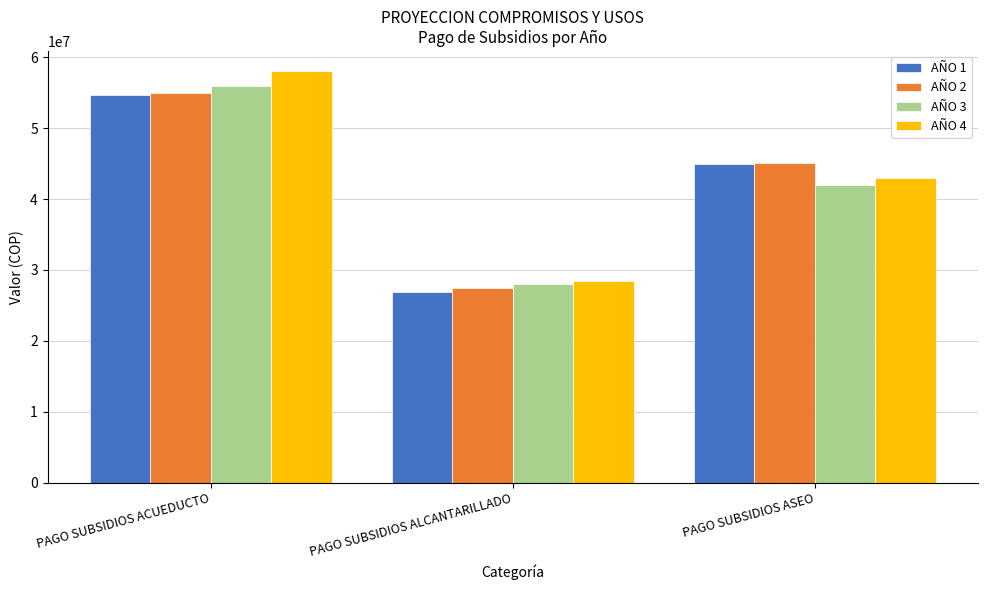

True or false: AÑO 3 has a value of 56000000 at PAGO SUBSIDIOS ACUEDUCTO.

True